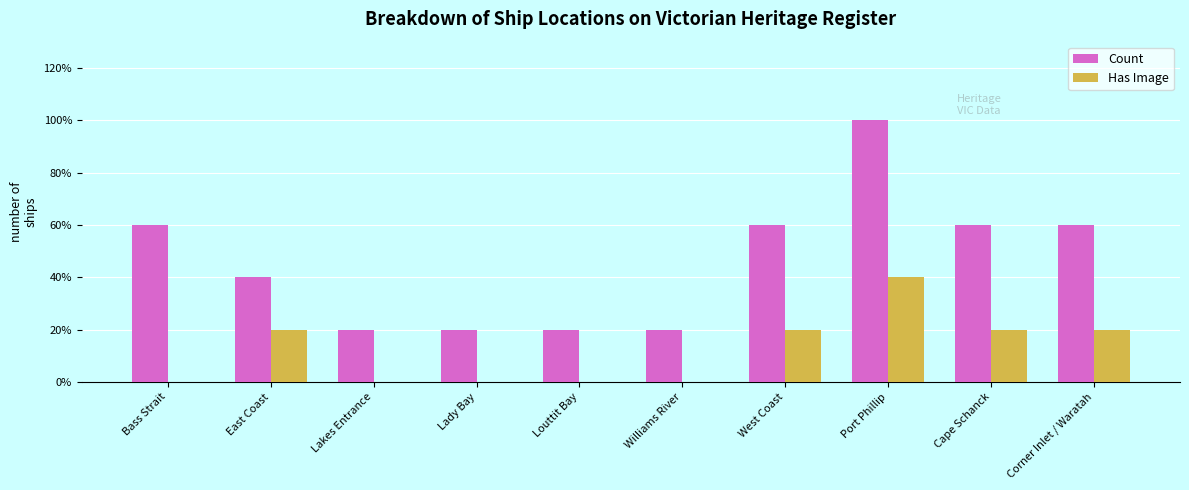

At which label does Has Image reach its minimum?

Bass Strait